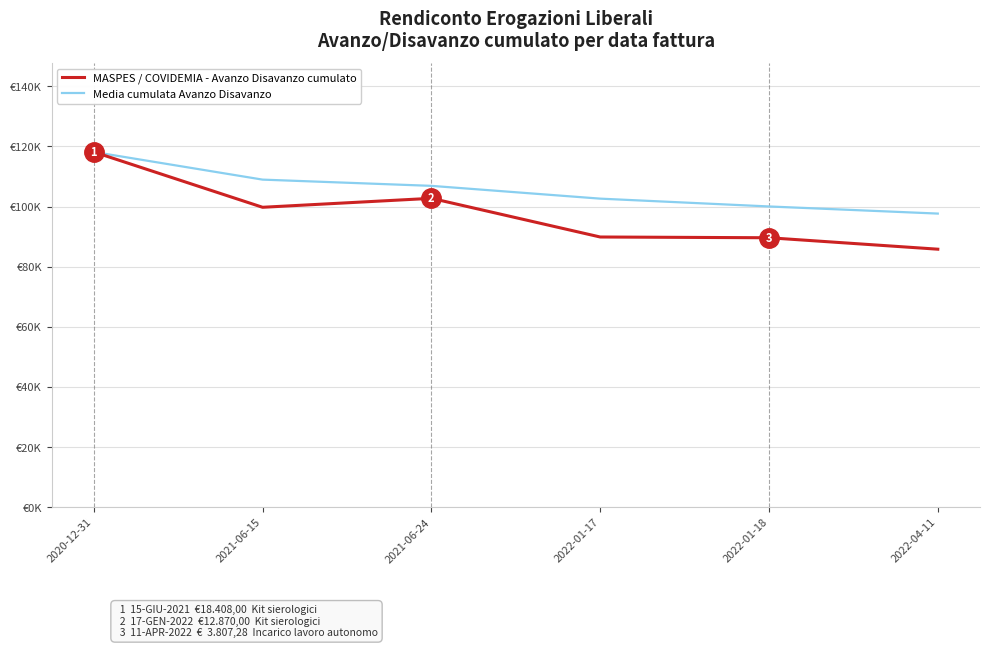

Is the value of Media cumulata Avanzo Disavanzo at 2022-04-11 greater than the value of MASPES / COVIDEMIA - Avanzo Disavanzo cumulato at 2022-01-18?

Yes